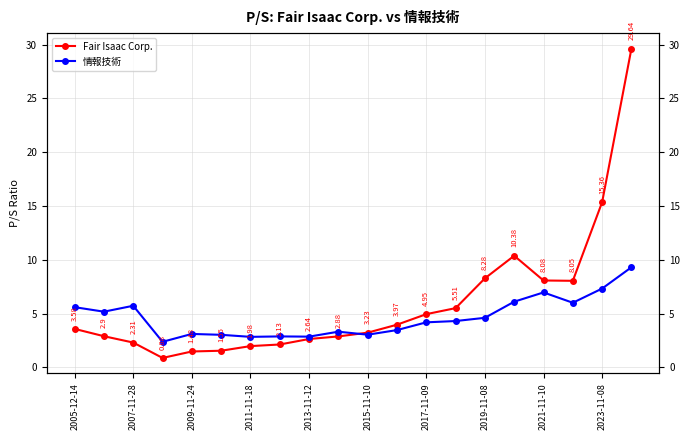

True or false: Fair Isaac Corp. has a value of 14.8 at 2019-11-08.

False